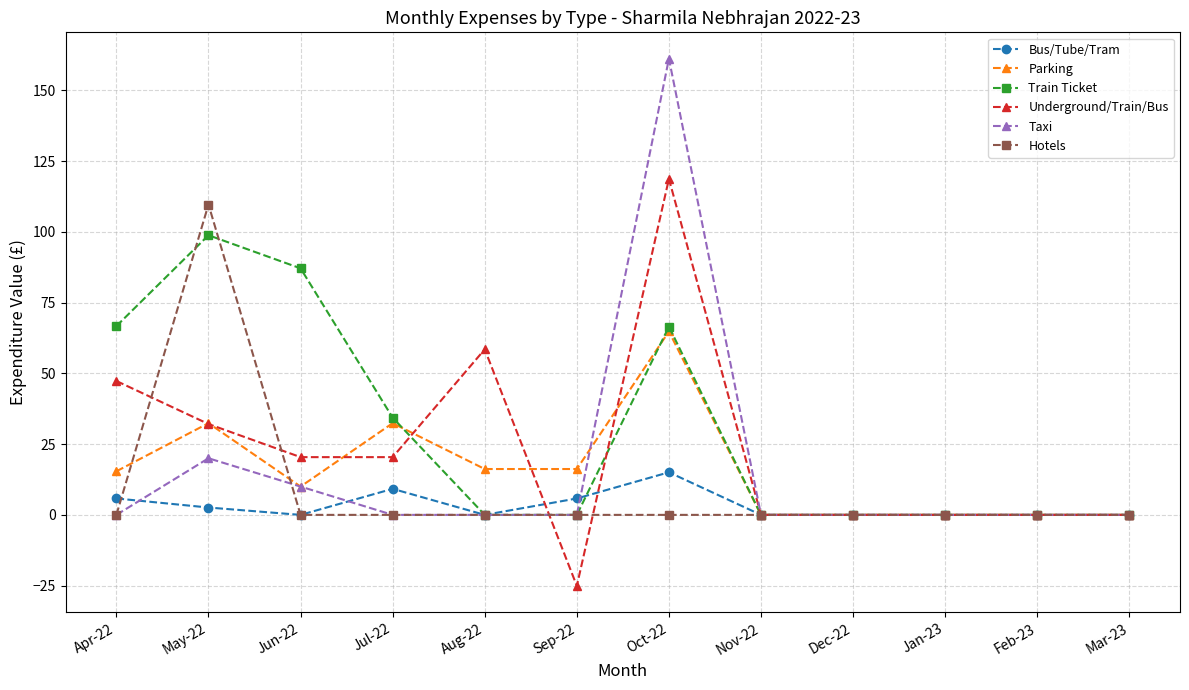

What is the label of the 12th point from the left?

Mar-23